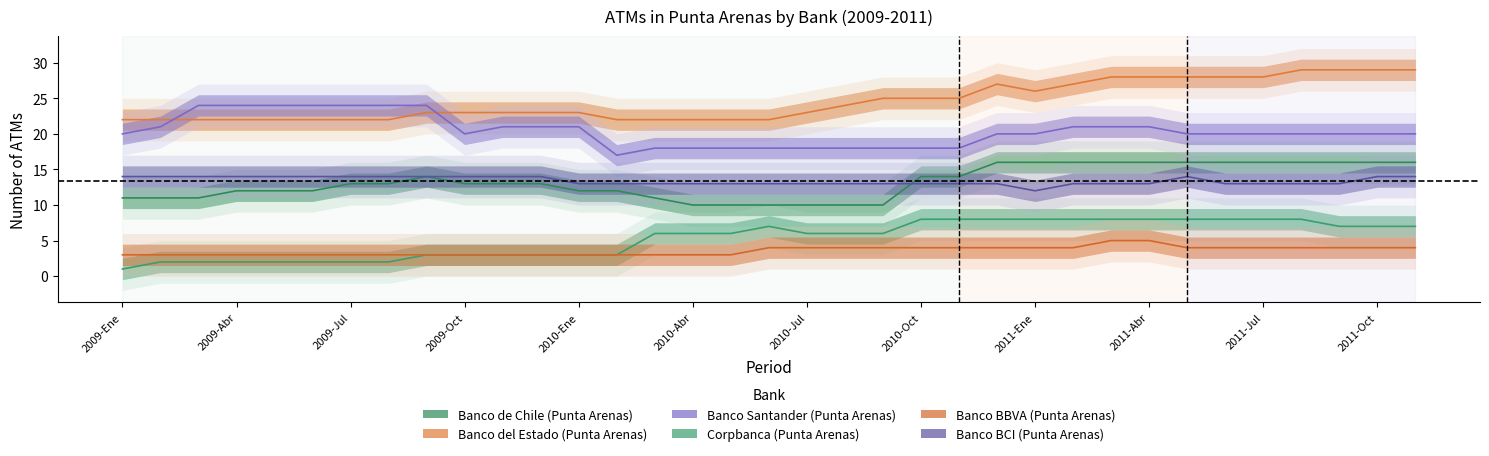

List the series in order of their peak value, lowest first.

Banco BBVA (Punta Arenas), Corpbanca (Punta Arenas), Banco BCI (Punta Arenas), Banco de Chile (Punta Arenas), Banco Santander (Punta Arenas), Banco del Estado (Punta Arenas)